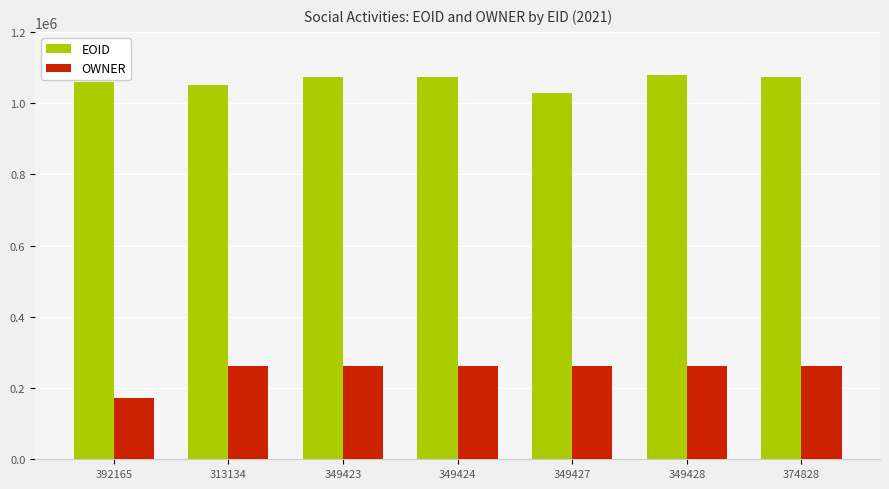

Rank the series at 349423 from highest to lowest value.

EOID, OWNER